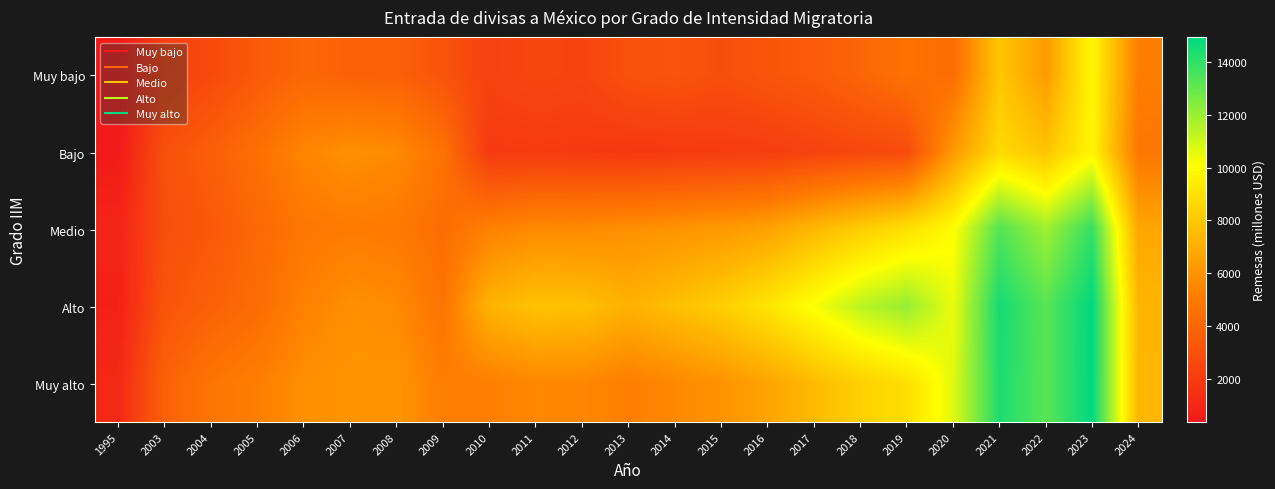

How many categories are shown in the chart?

23